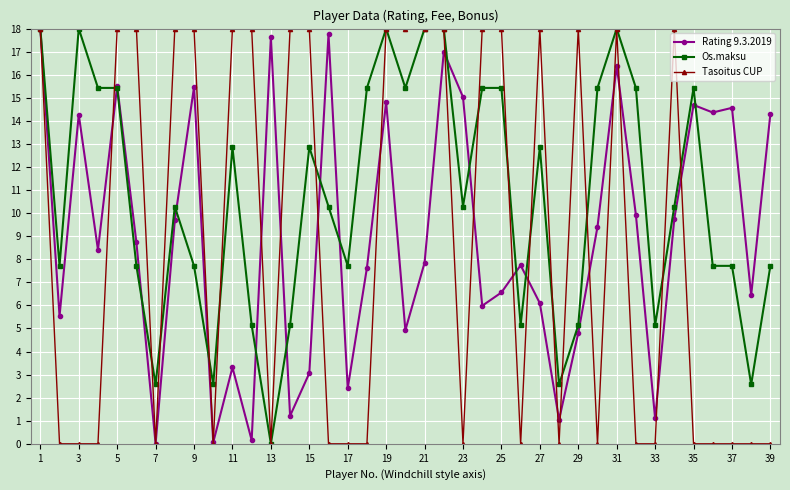

How many data points in Os.maksu are above 10?

22